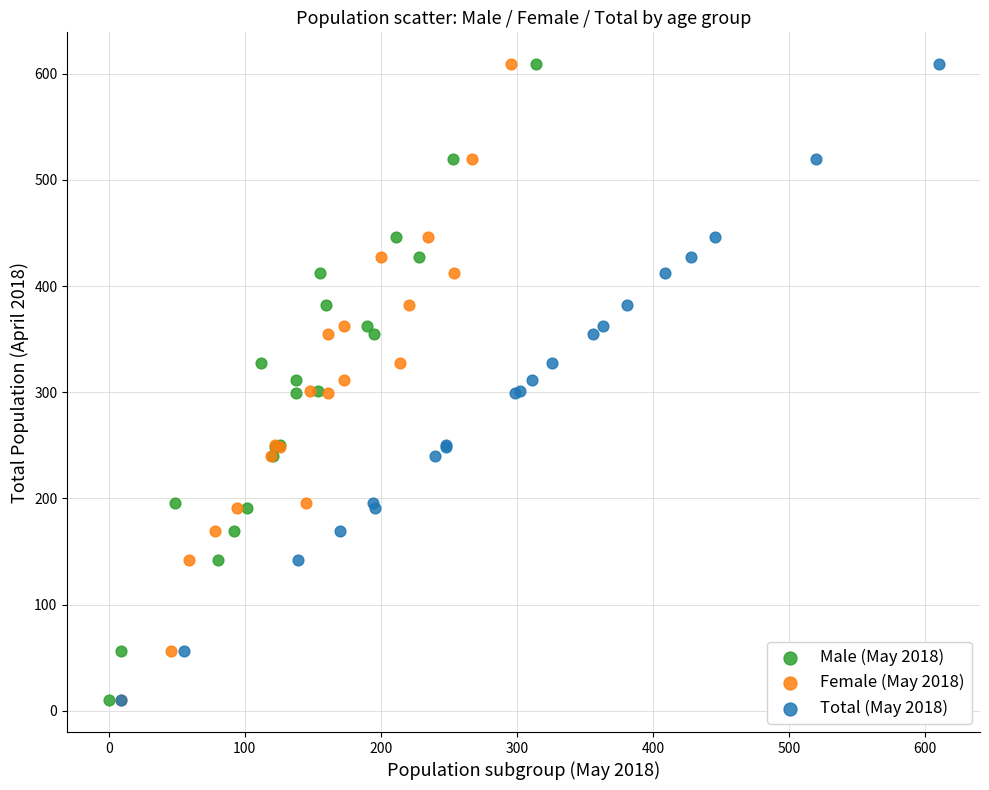

What are all the series names shown in the legend?

Male (May 2018), Female (May 2018), Total (May 2018)